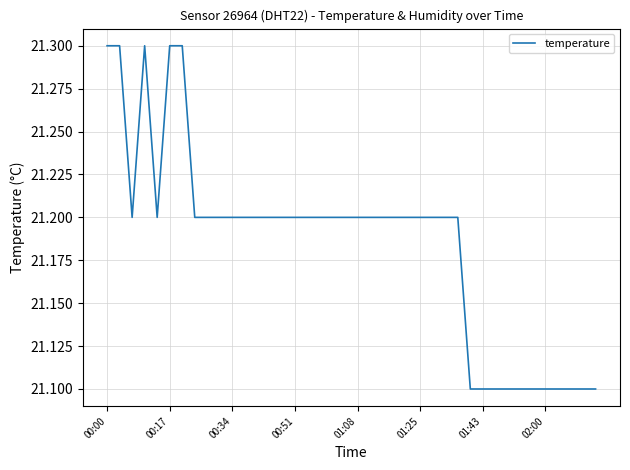

Count the number of categories in the chart.

40